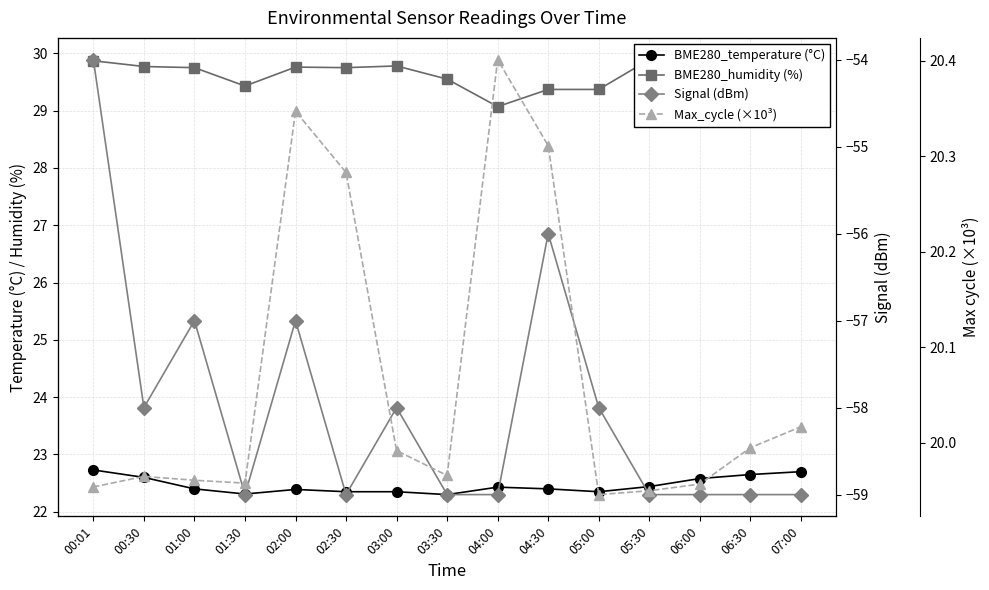

What is the sum of the Signal (dBm) values at 04:00 and 07:00?

-118.0